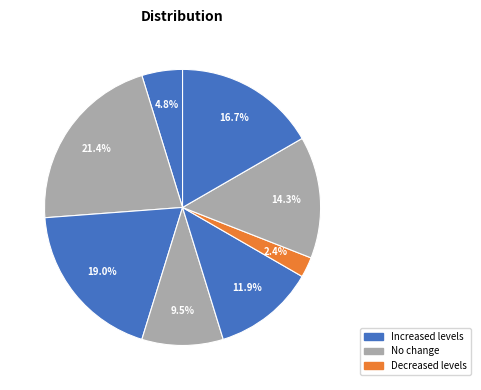

How many segments does this pie chart have?

8